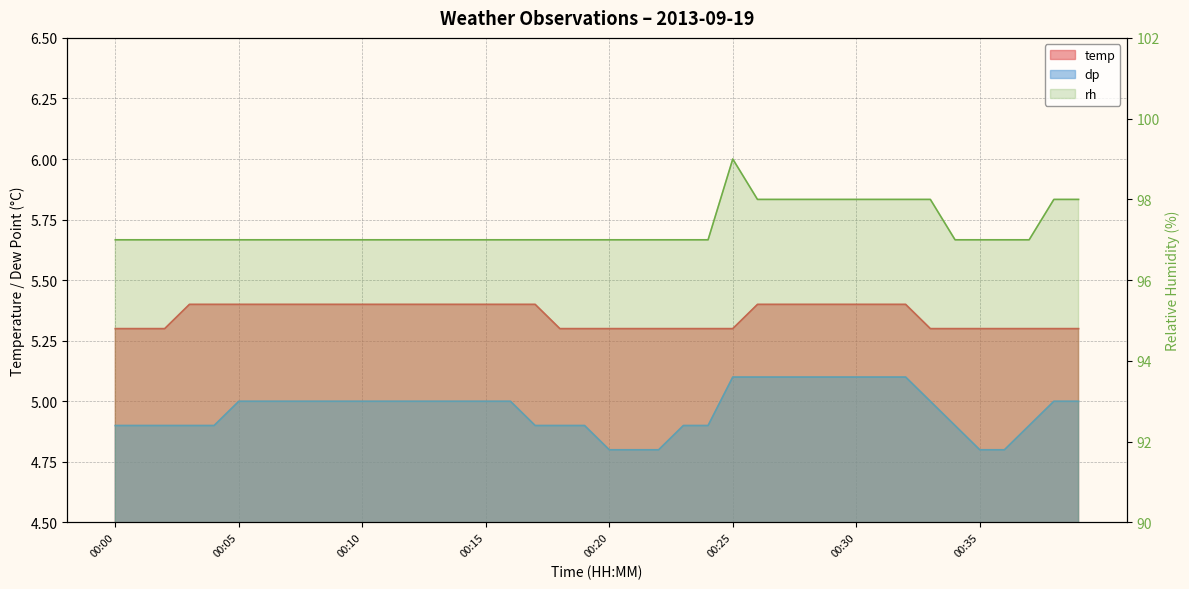

Which series has the largest range (max minus min)?

rh